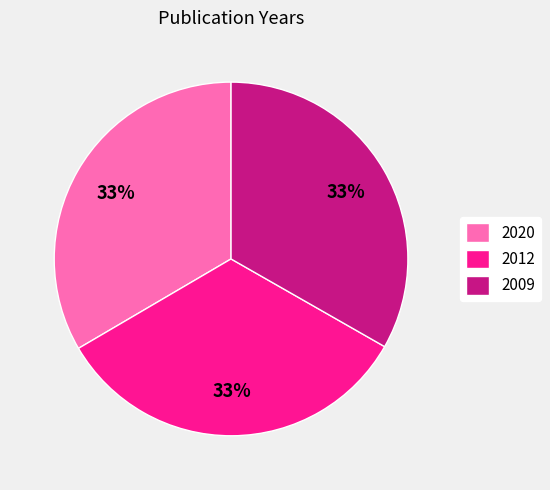

Does any single category account for the majority?

No